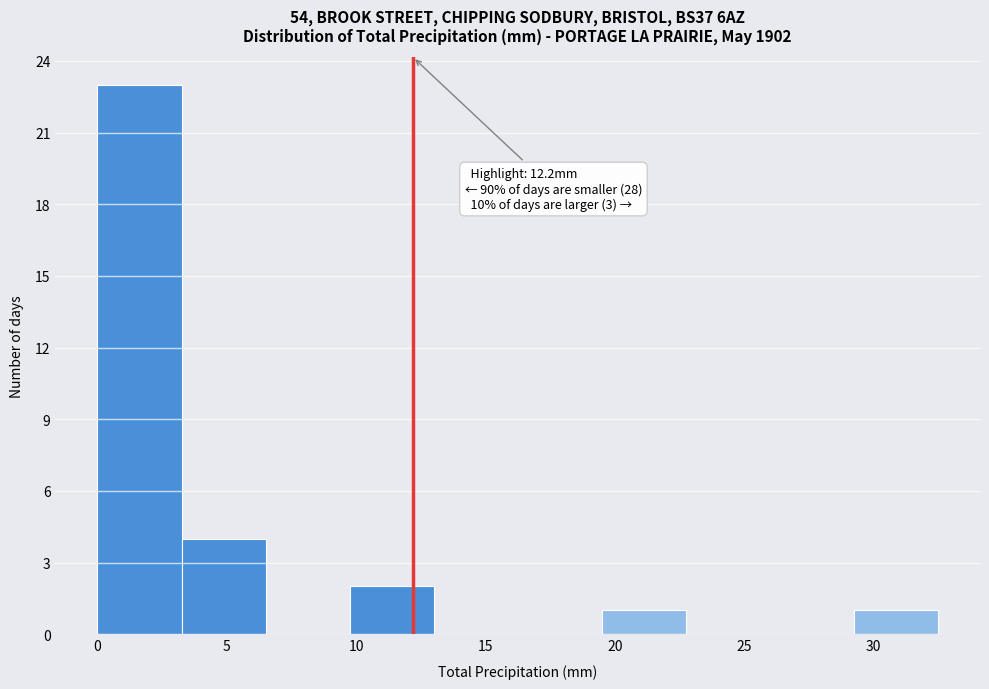

Over which range of the x-axis is the bar tallest?

0.00 to 3.25